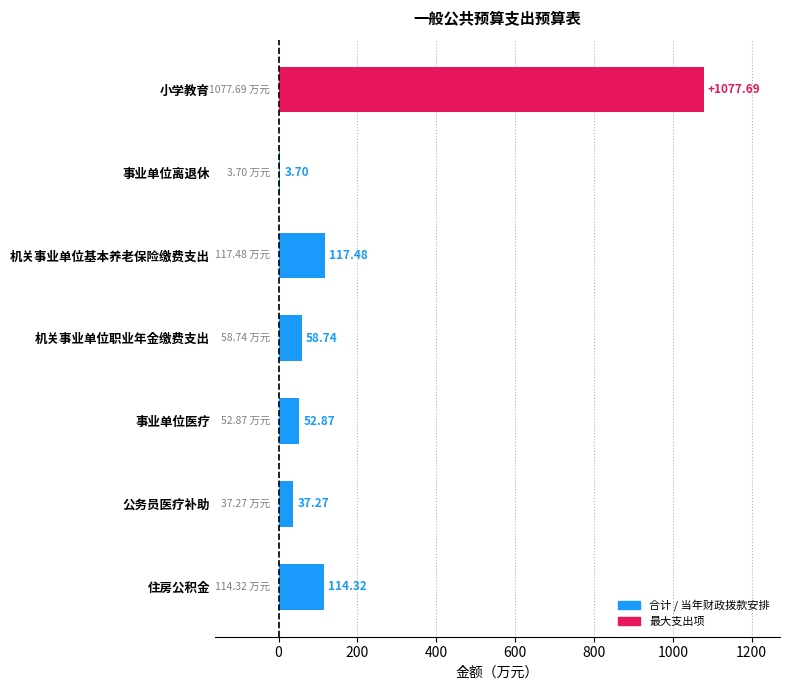

What is the ratio of the value at 公务员医疗补助 to the value at 事业单位医疗?

0.7